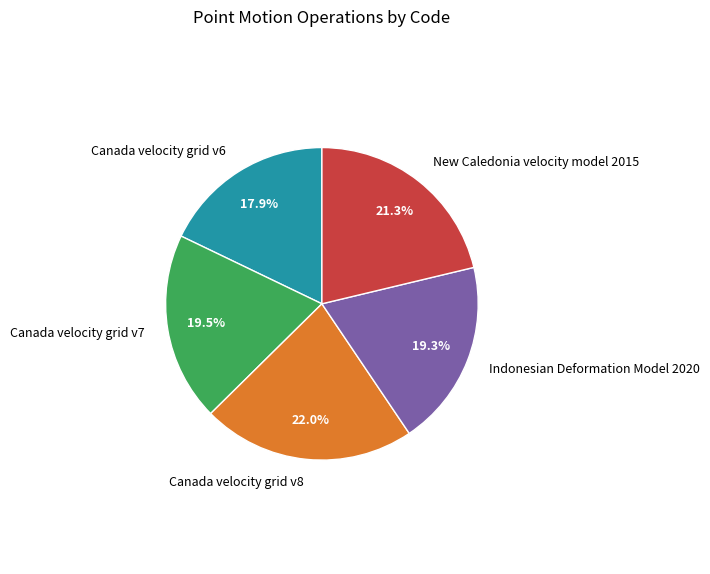

To the nearest percent, what is the difference between the Indonesian Deformation Model 2020 and New Caledonia velocity model 2015 slice percentages?

2%